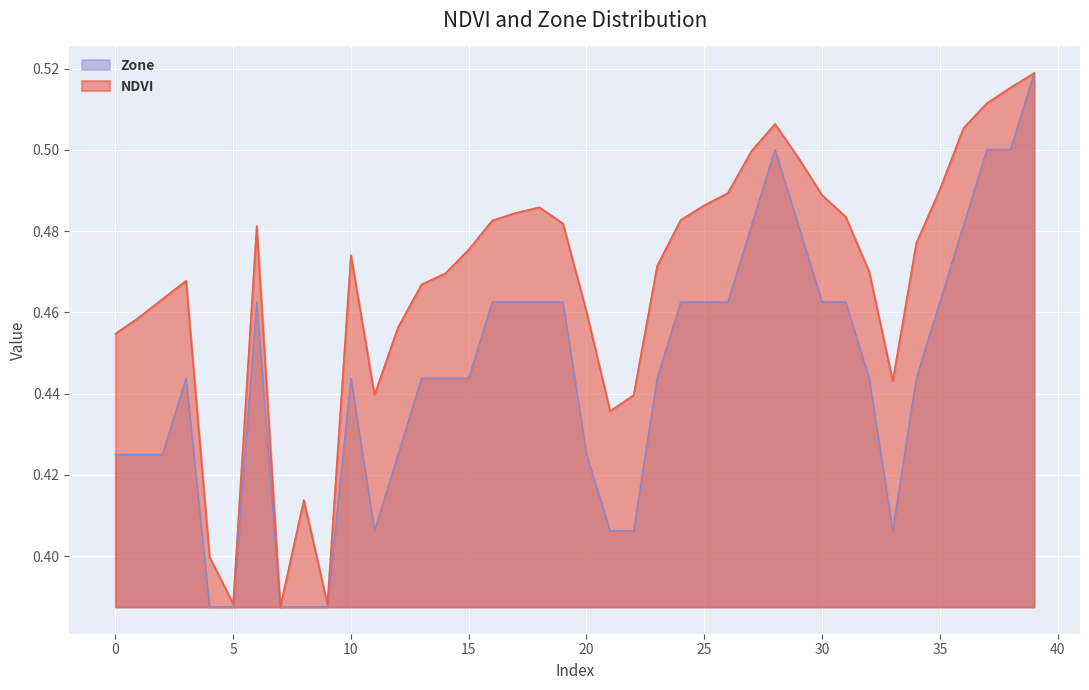

Which series has the largest total across all categories?

NDVI